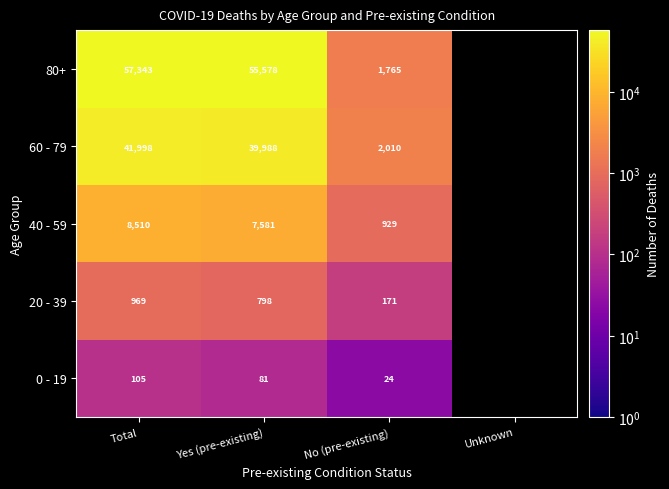

Which label corresponds to the largest value in the chart?

Total